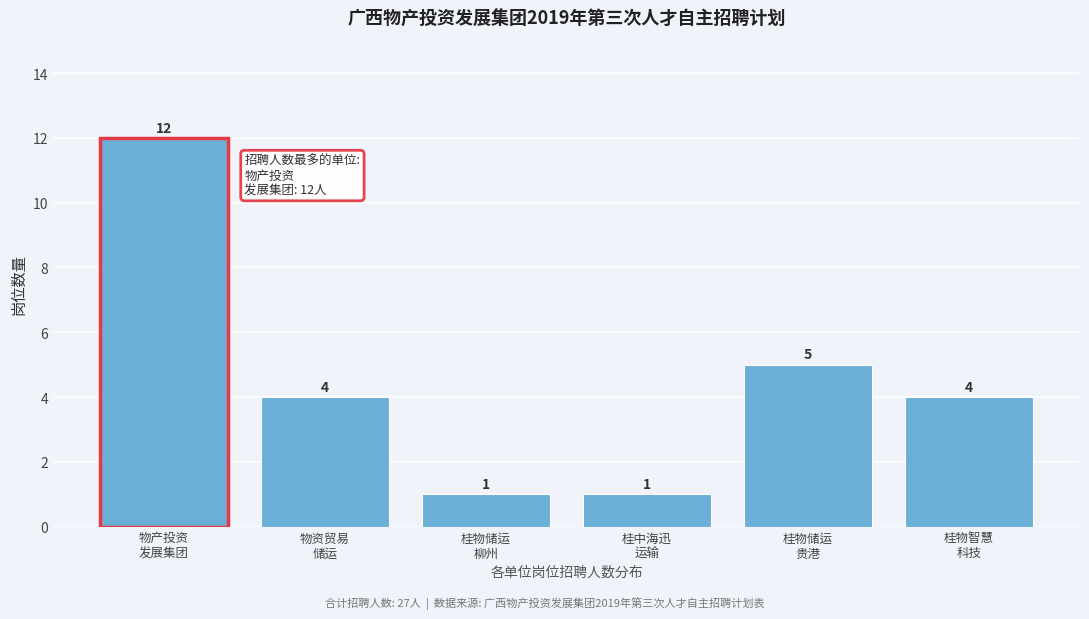

Reading left to right, what are all the values shown in this chart?

12	4	1	1	5	4